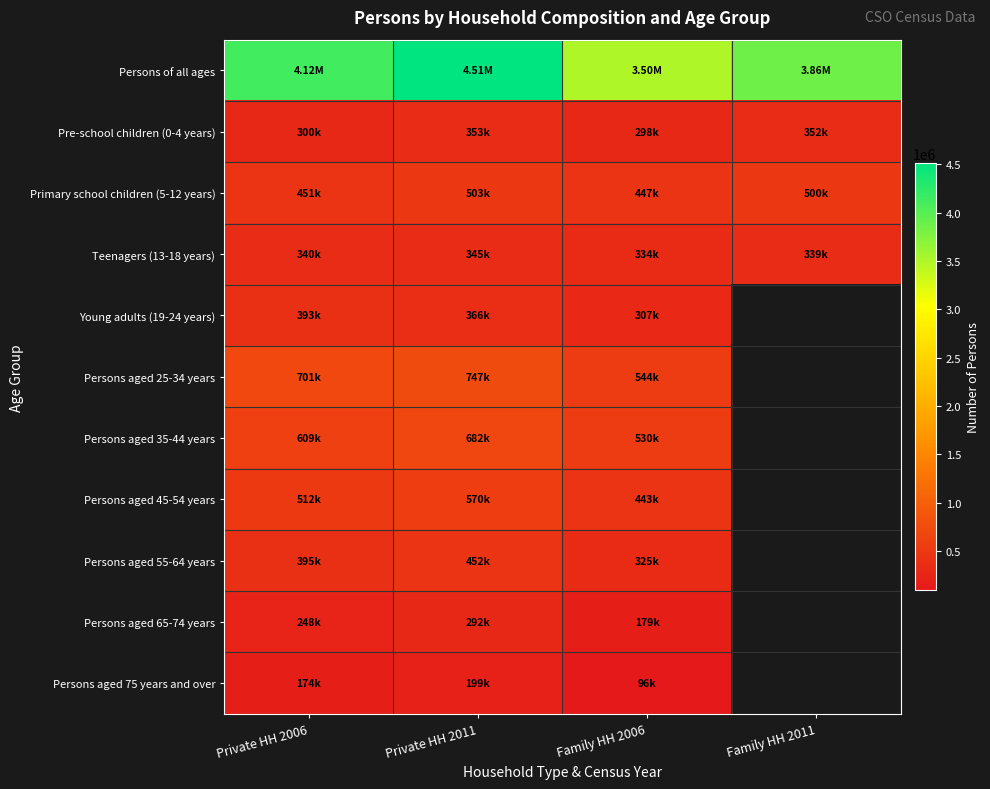

Is the value of Pre-school children (0-4 years) at Private HH 2006 greater than the value of Young adults (19-24 years) at Private HH 2011?

No